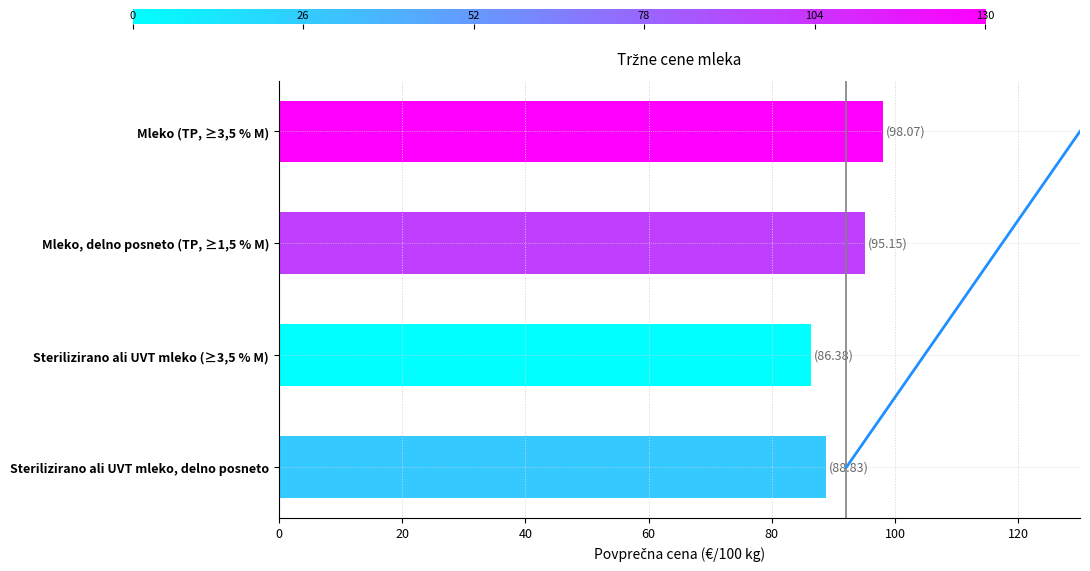

The value at Mleko, delno posneto (TP, ≥1,5 % M) is 39.8. True or false?

False